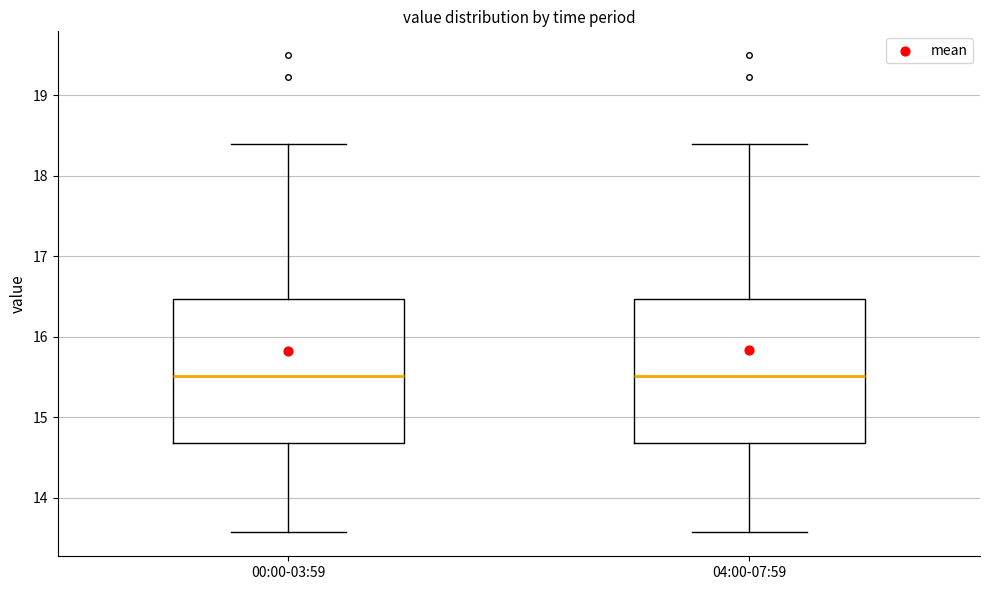

Reading left to right, transcribe this box plot: for each box, give where its median line is, the range the box spans, and where its two whiskers end, as read against the y-axis. The values are not printed on the chart, so give them approximately, as read against the axis.

00:00-03:59: median 15.5, box 14.7 to 16.5, whiskers 13.6 to 18.4
04:00-07:59: median 15.5, box 14.7 to 16.5, whiskers 13.6 to 18.4